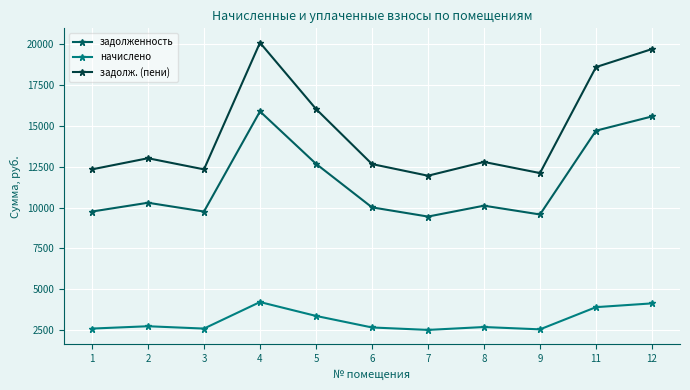

What is the maximum value shown in the chart?

20107.6